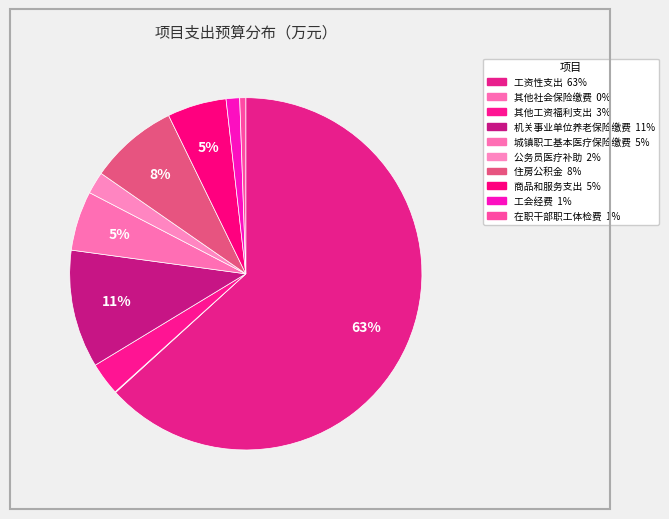

Count the number of slices in the pie.

10